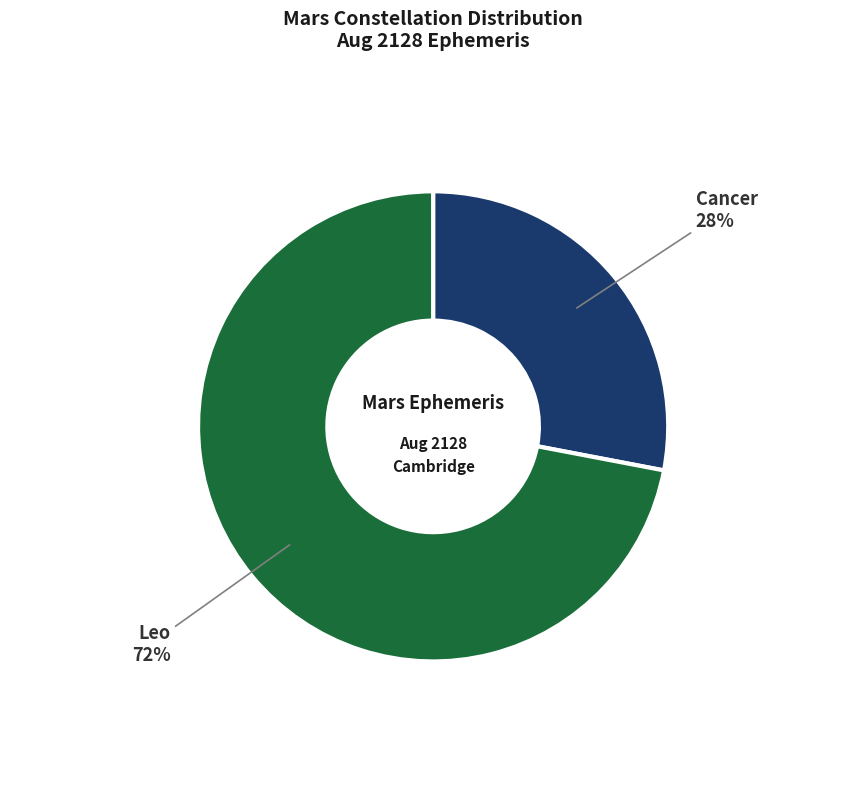

To the nearest percent, what is the average slice percentage?

50%